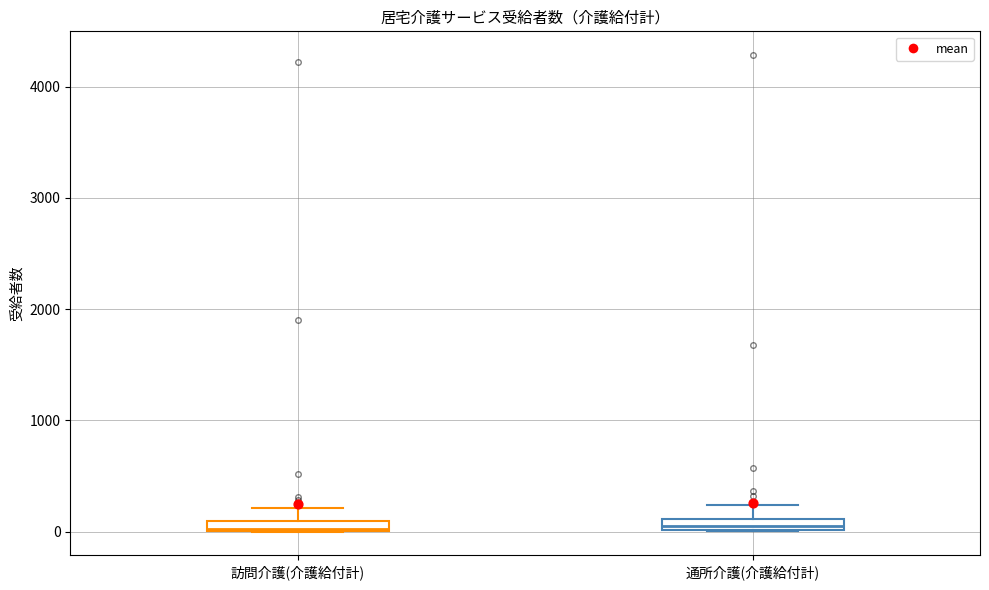

Where is the upper edge of the box for 通所介護(介護給付計) on the y-axis? The values are not printed on the chart, so give them approximately, as read against the axis.

100